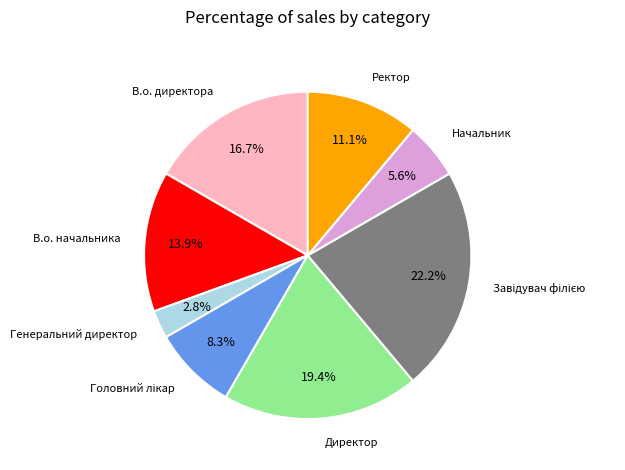

Is it true that В.о. начальника is 20% of the pie?

False